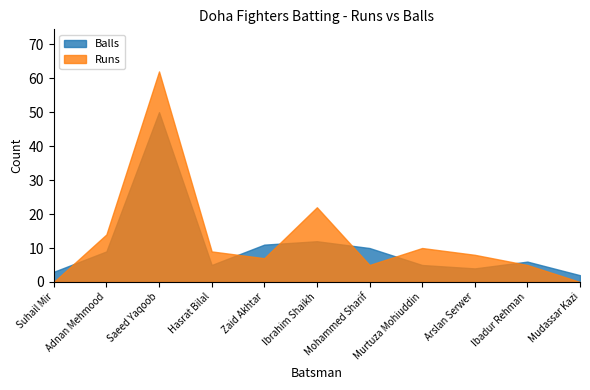

What position from the left is Hasrat Bilal?

4